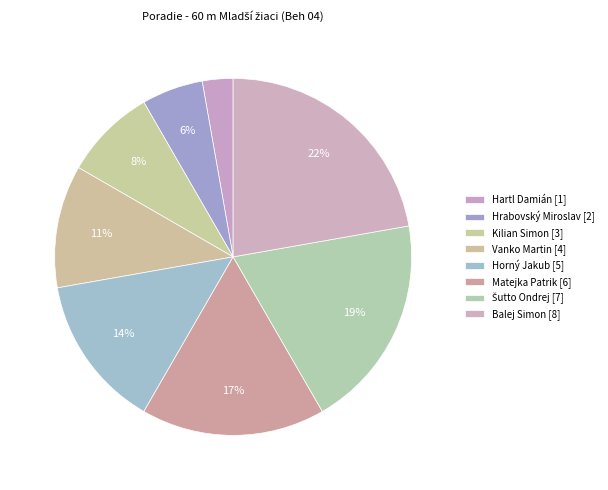

Count the number of slices in the pie.

8